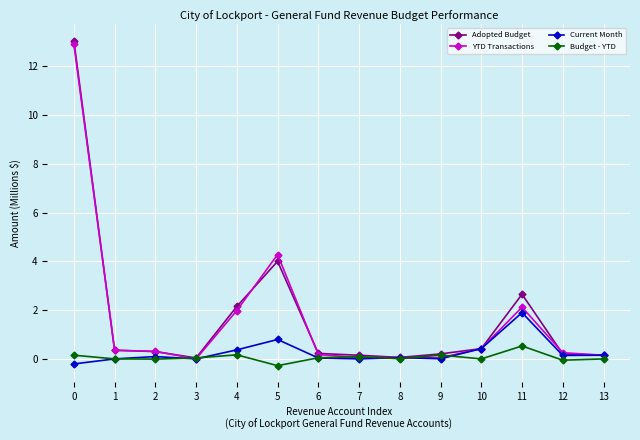

What is the difference between the maximum and minimum values in the Current Month series?

2.1